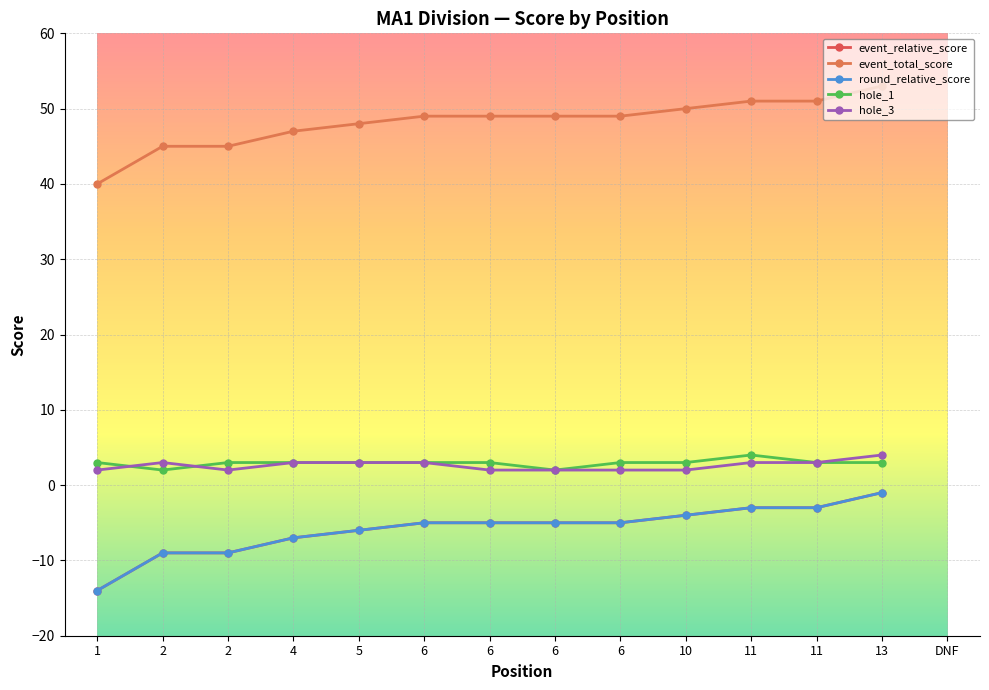

True or false: round_relative_score and event_relative_score intersect in this chart.

False